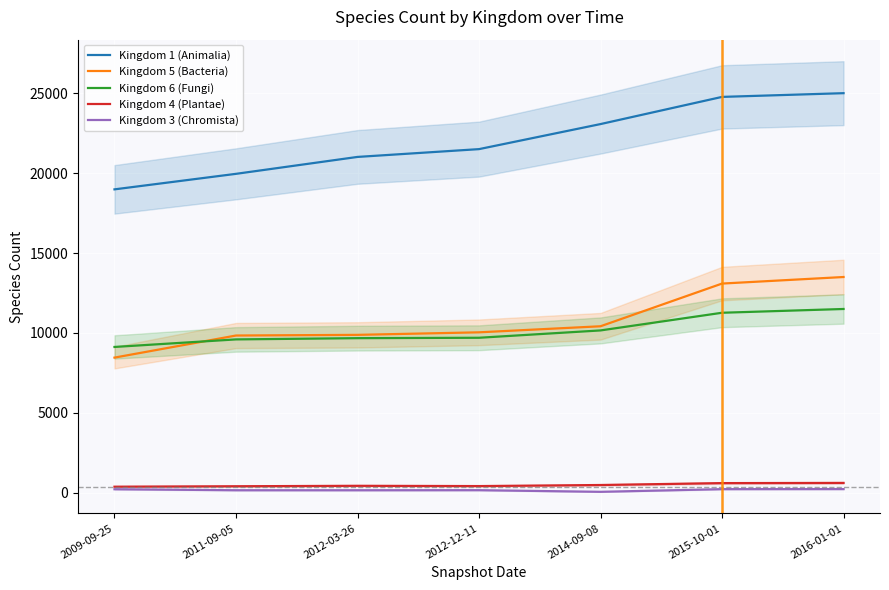

The value of Kingdom 4 (Plantae) at 2016-01-01 is 620. True or false?

True